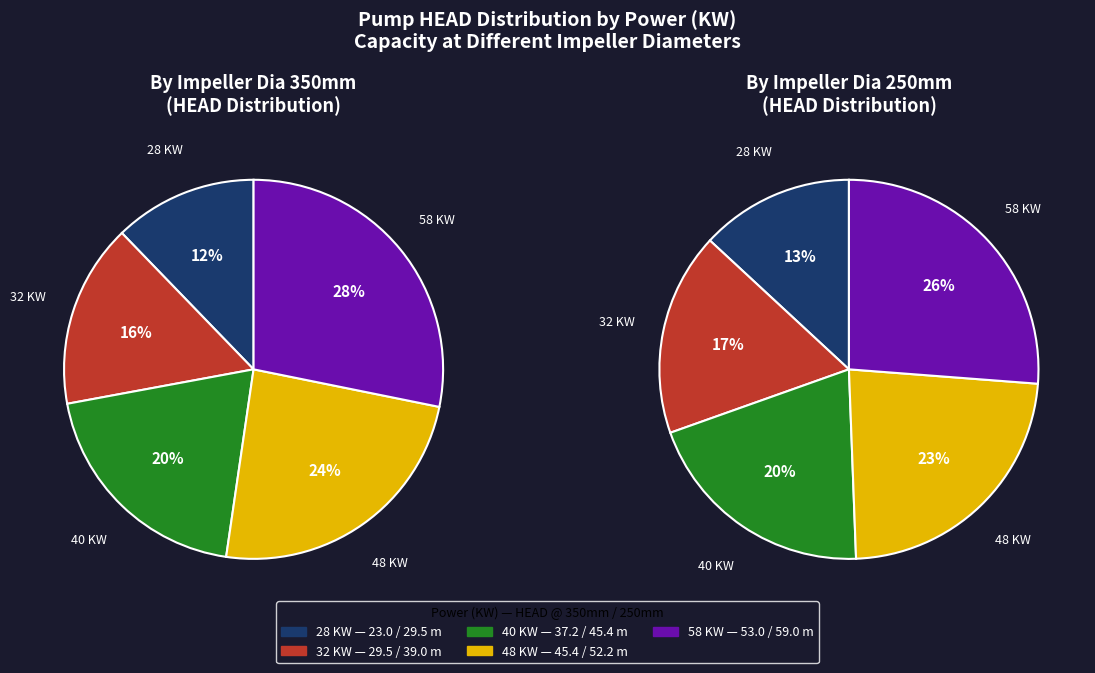

Does any single category account for the majority?

No